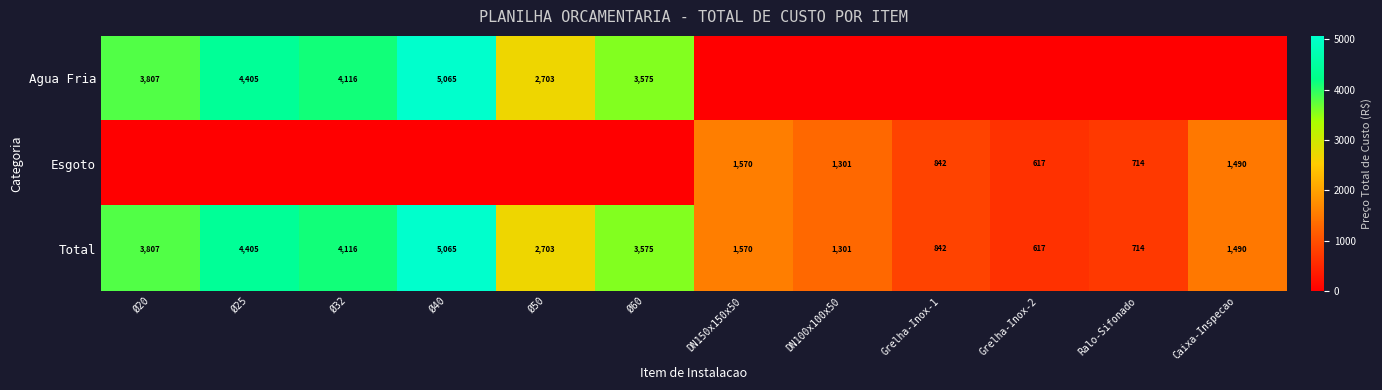

The value of Total at DN150x150x50 is 1570. True or false?

True